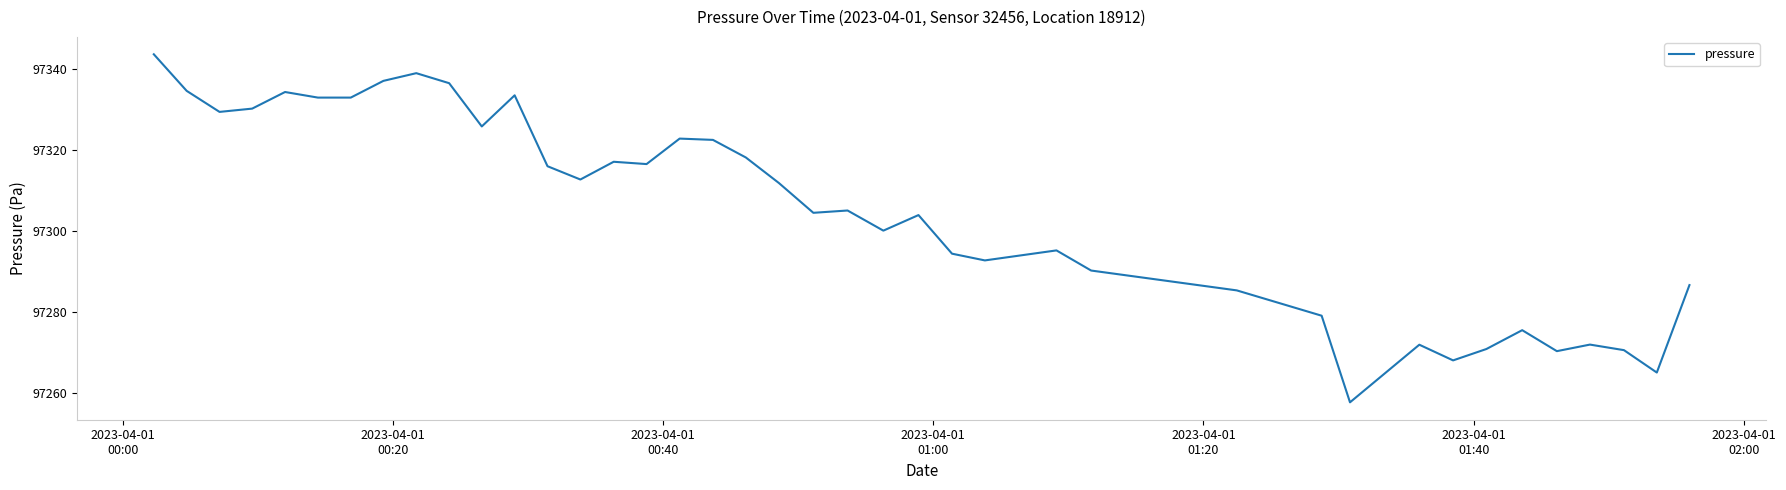

What is the difference between the maximum and minimum values?

85.9